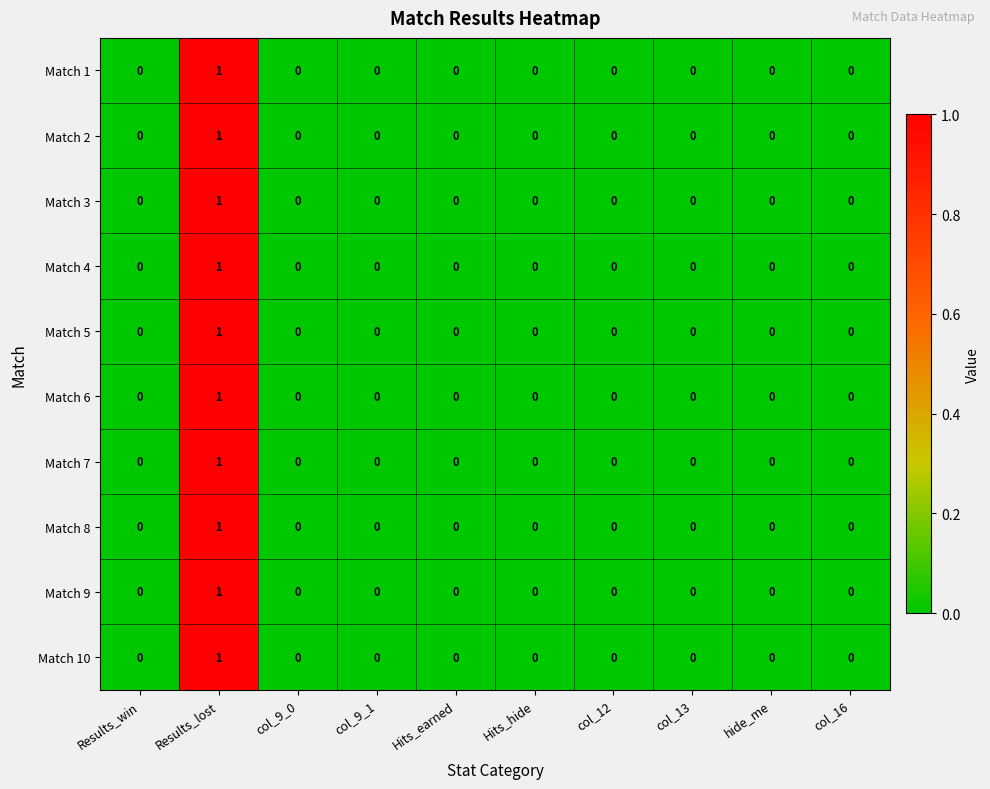

How many Match 9 values are between 0 and 1?

10